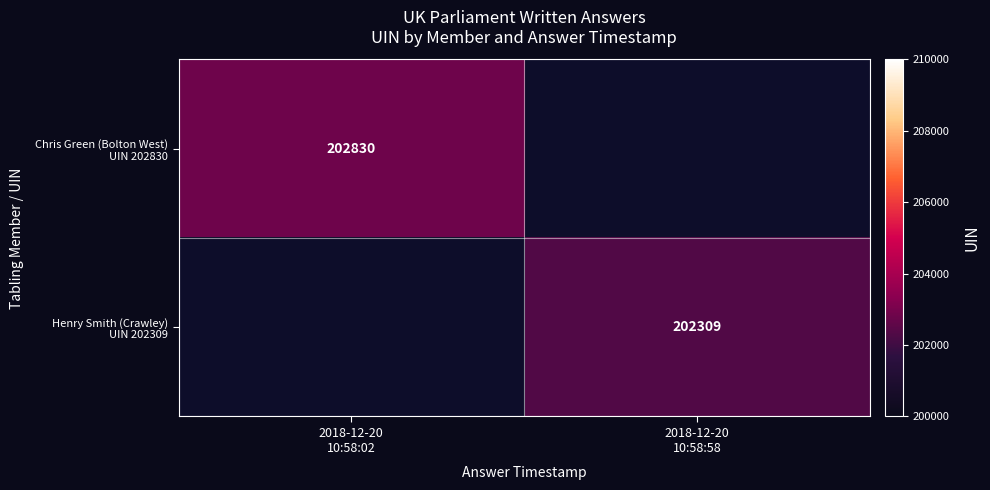

Is the value of Henry Smith (Crawley) UIN 202309 at 2018-12-20 10:58:02 greater than the value of Chris Green (Bolton West) UIN 202830 at 2018-12-20 10:58:02?

No